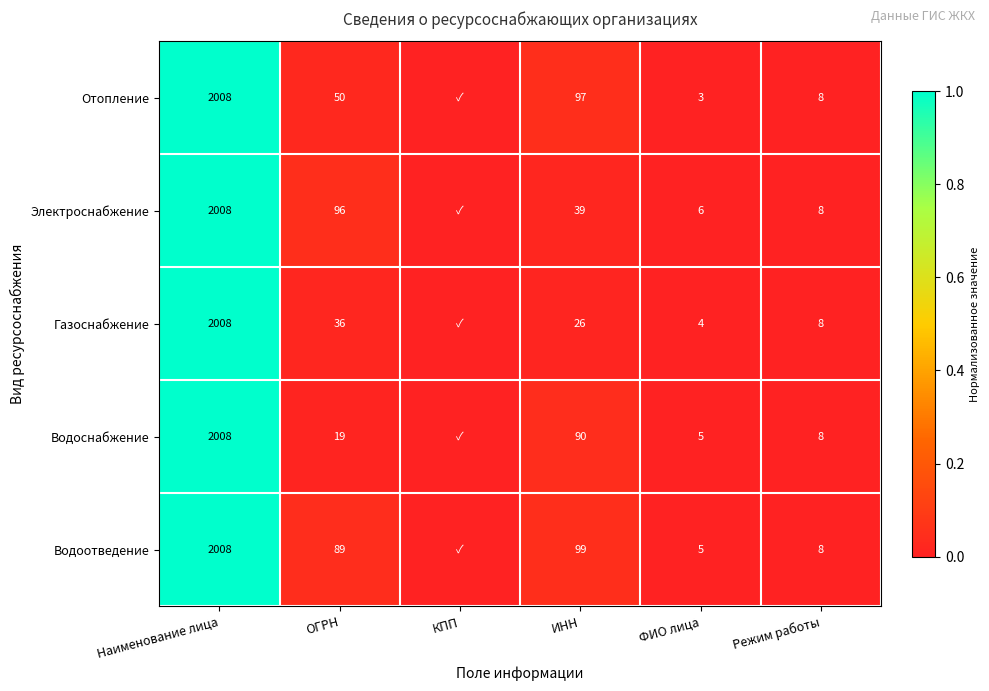

Is the value of Водоснабжение at ФИО лица greater than the value of Водоотведение at Режим работы?

No